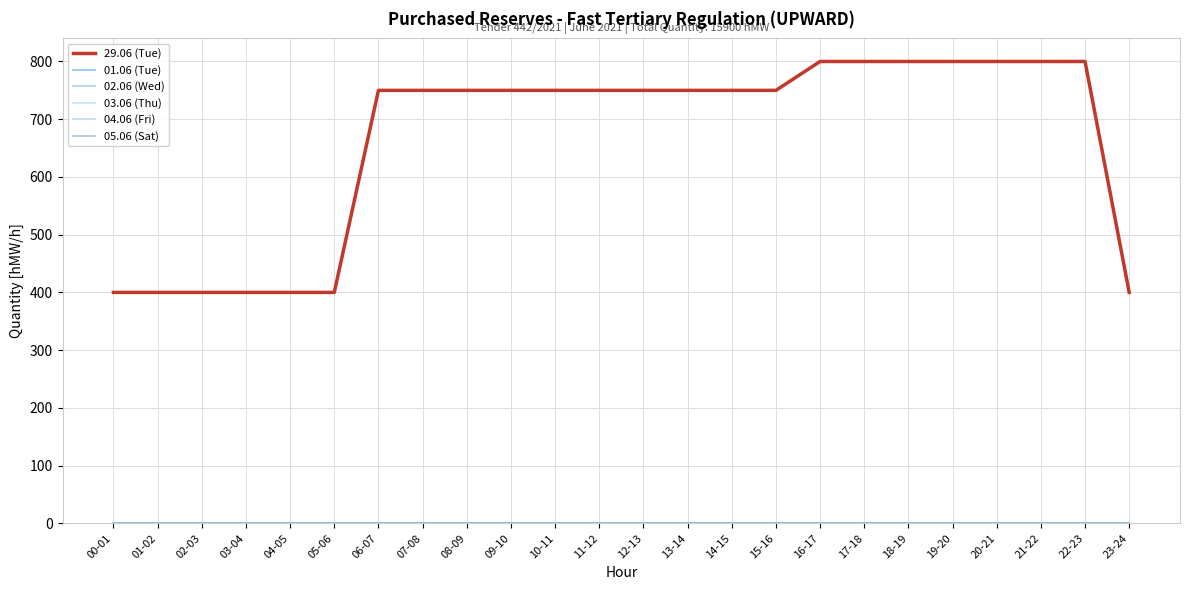

True or false: 03.06 (Thu) and 05.06 (Sat) intersect in this chart.

False